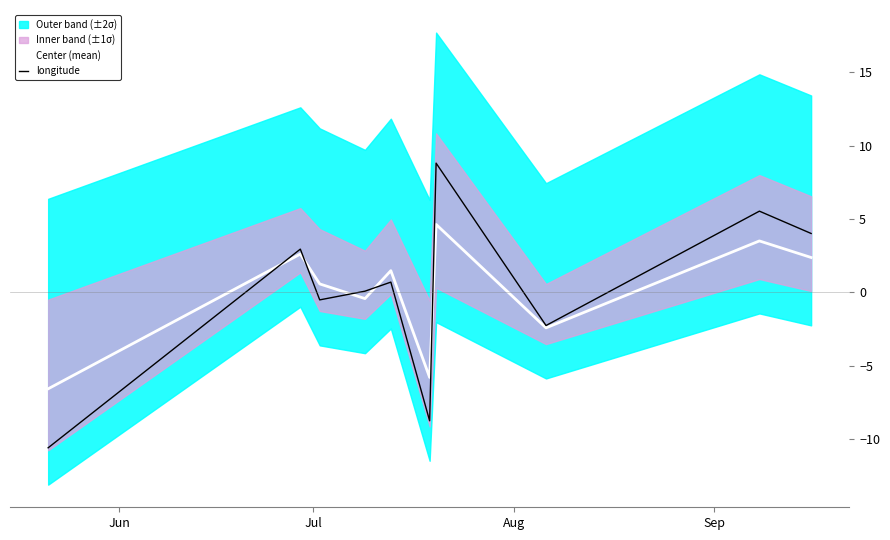

Is the value of longitude at Jun greater than the value of Center (mean) at Jun?

No